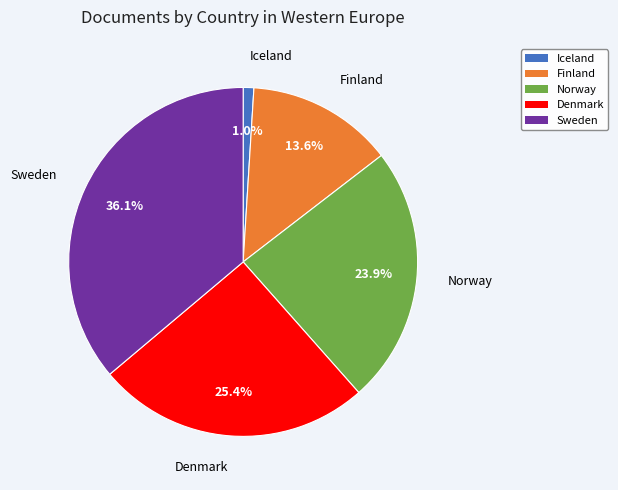

How many slices are in this pie chart?

5